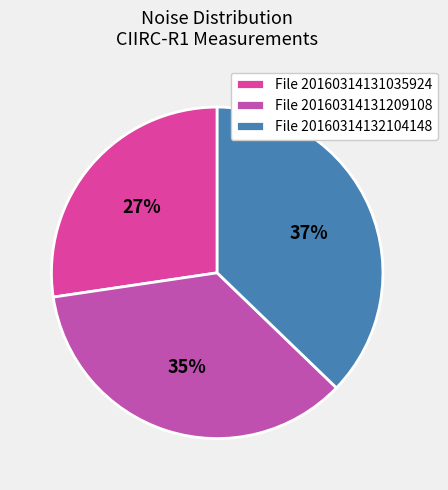

What is the smallest slice in the pie chart?

File 20160314131035924